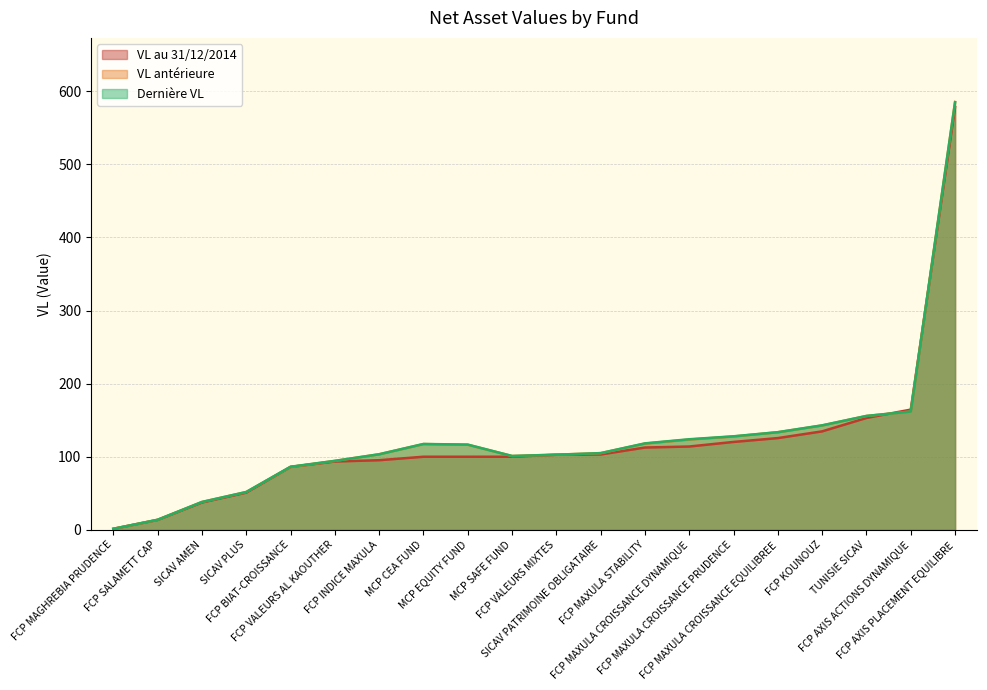

What is the highest value of the Dernière VL series?

585.1